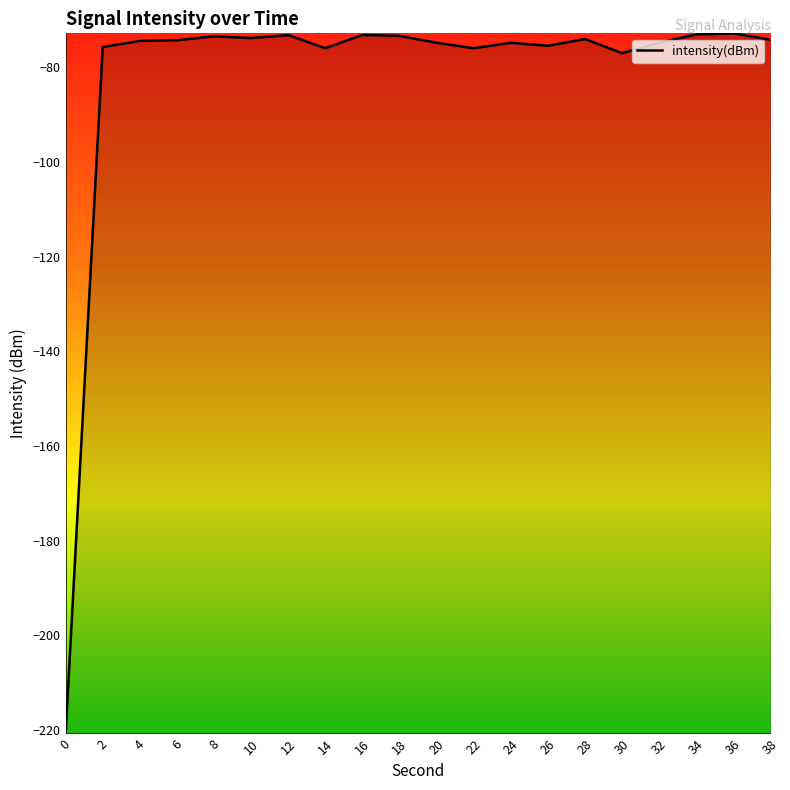

Count the number of categories in the chart.

20